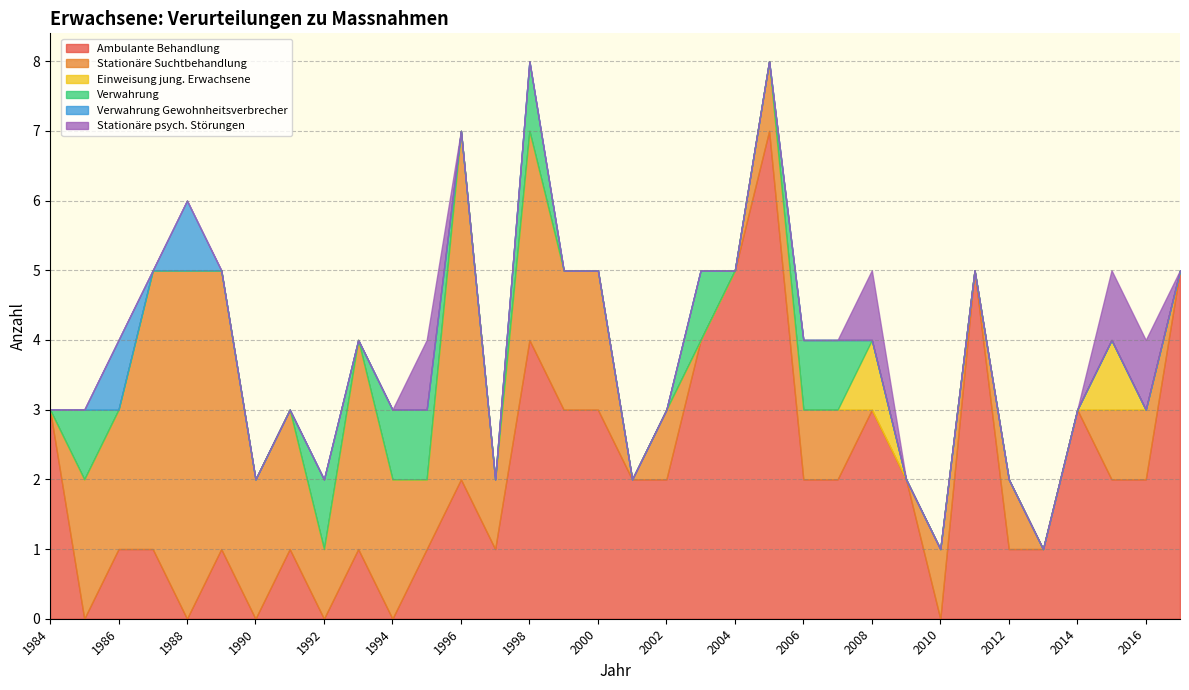

Rank the series at 2013 from highest to lowest value.

Ambulante Behandlung, Stationäre Suchtbehandlung, Einweisung jung. Erwachsene, Verwahrung, Verwahrung Gewohnheitsverbrecher, Stationäre psych. Störungen